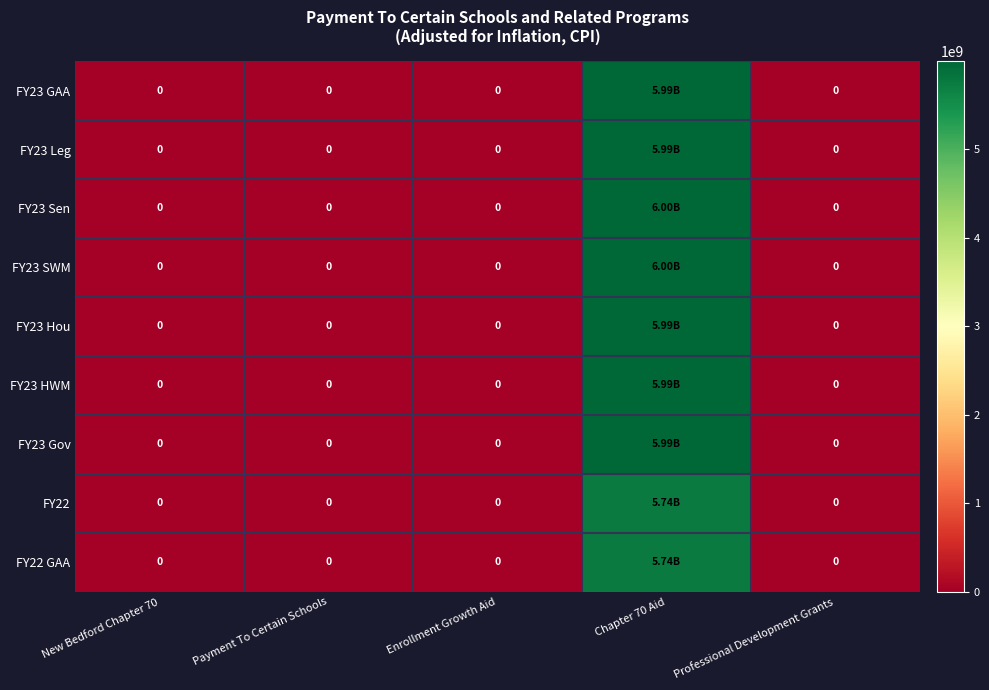

At which category does the chart reach its peak across all series?

Chapter 70 Aid